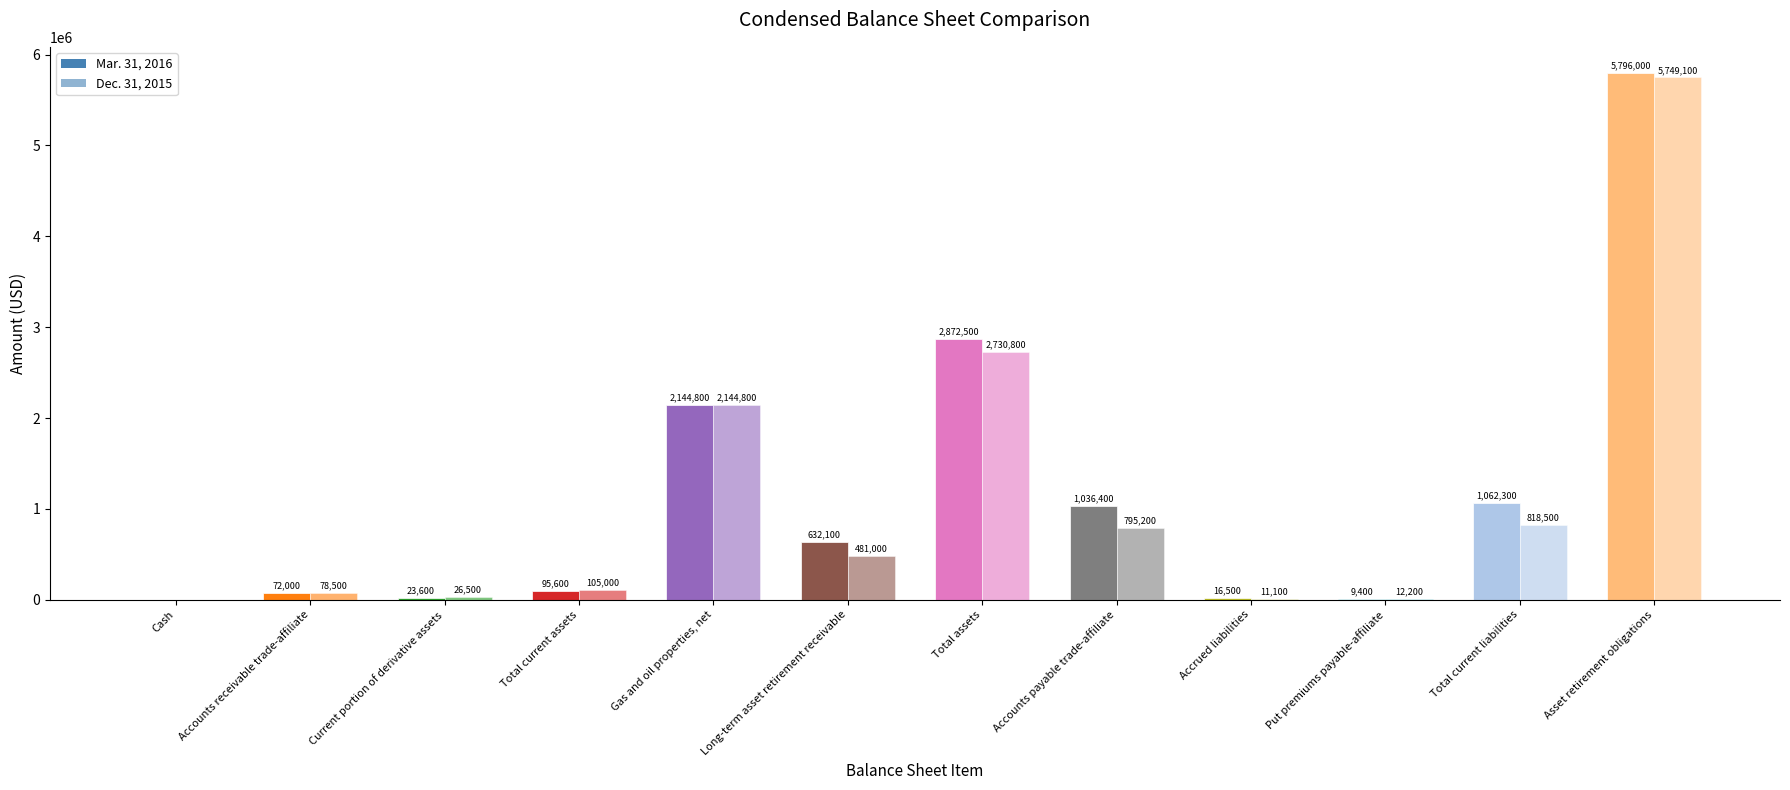

How many groups of bars are there?

12